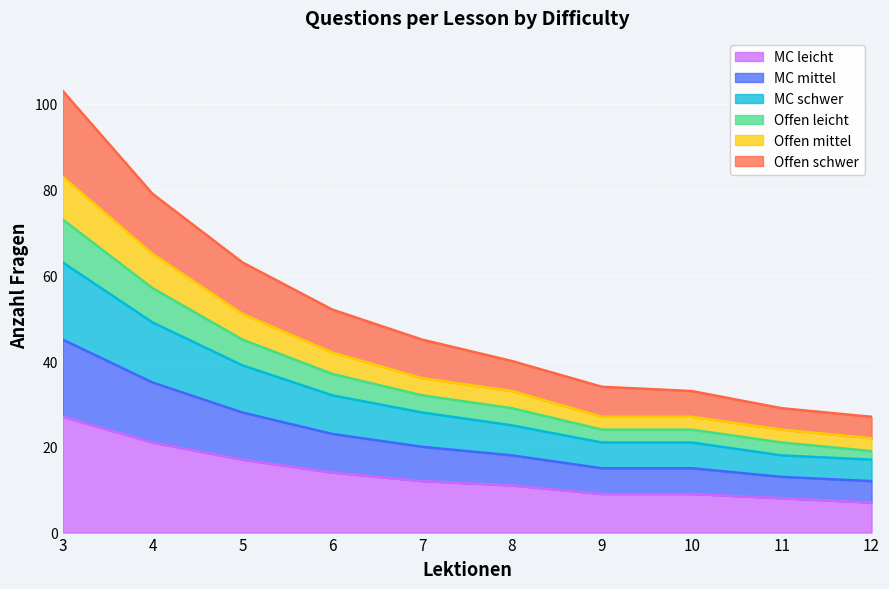

At which label does MC leicht reach its peak?

3